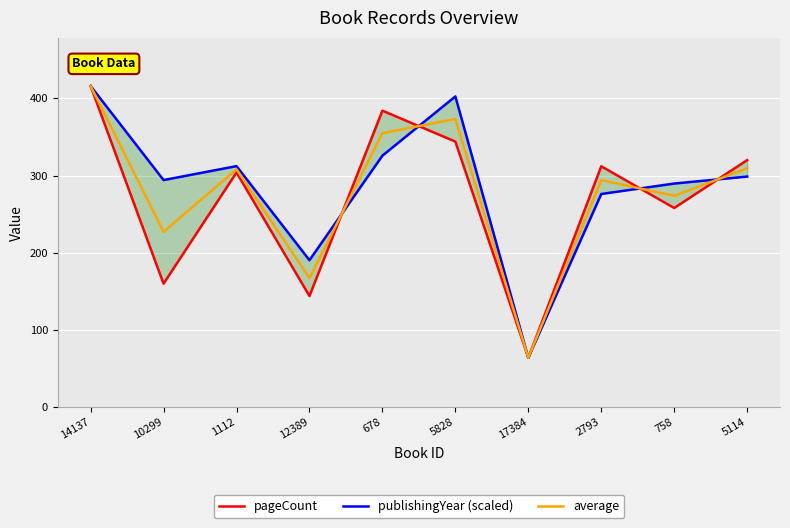

At 678, list the series in order from smallest to largest.

publishingYear (scaled), average, pageCount